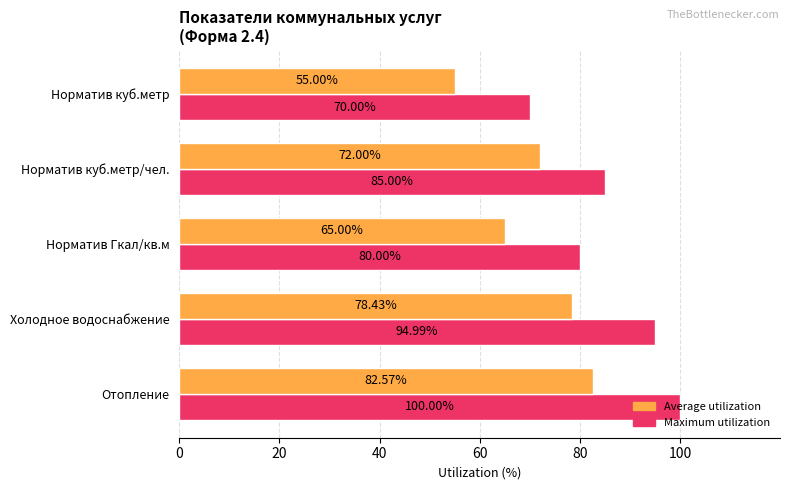

At which label does Maximum utilization reach its minimum?

Норматив куб.метр